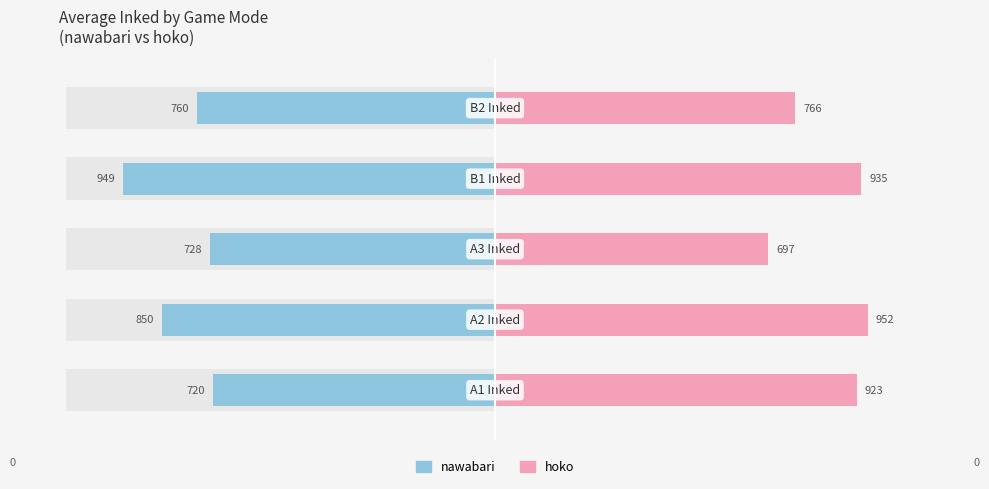

What value does the hoko series have at 3, to the nearest 5?

935